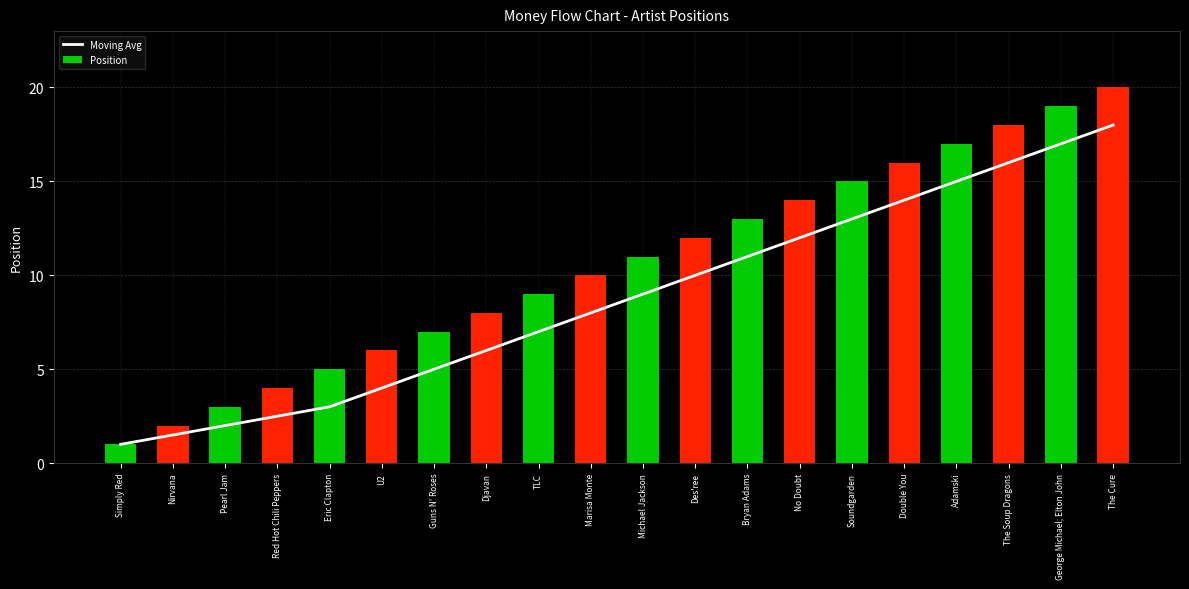

How many values in the Moving Avg series are below 9?

10